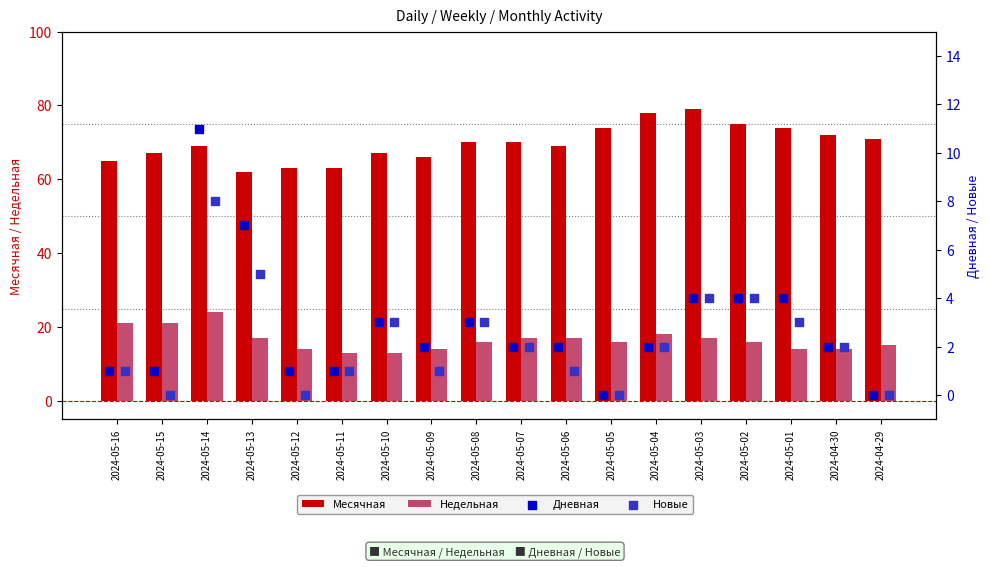

At how many categories does at least one series exceed 62?

17